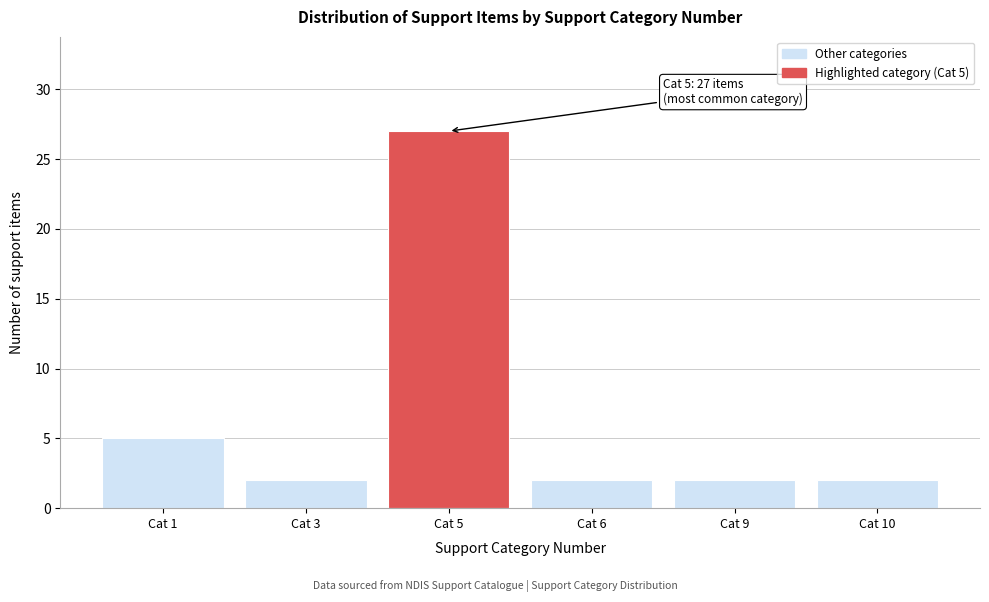

Reading left to right, list all the values displayed in this chart.

5	2	27	2	2	2